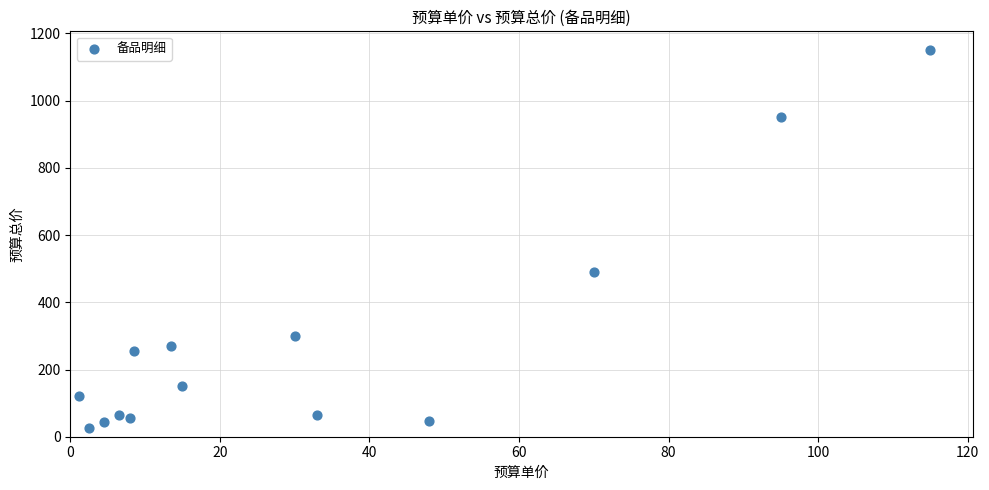

What is the range of Y values (max minus min)?

1125